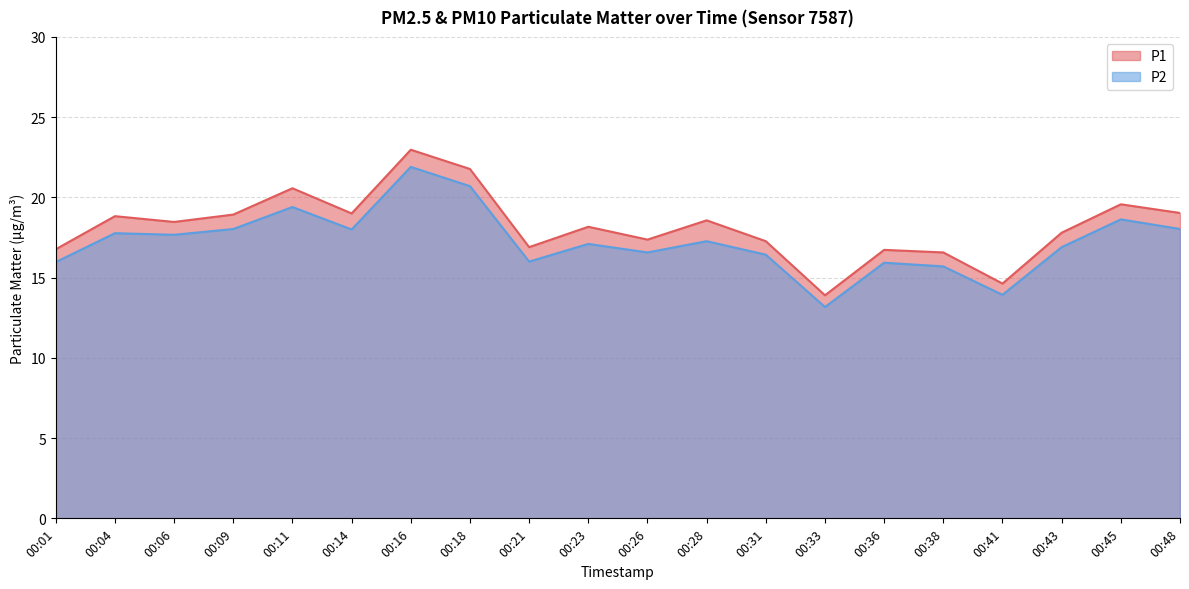

At which label does P2 first exceed 17?

00:04